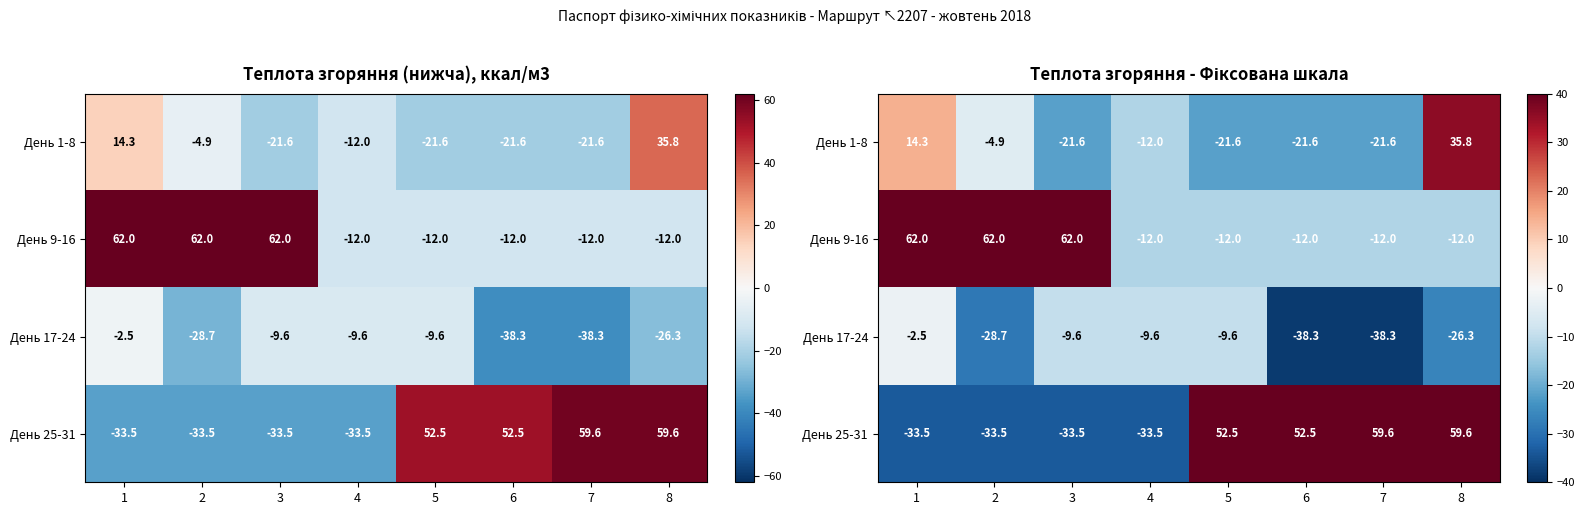

Which series has the largest range (max minus min)?

День 25-31